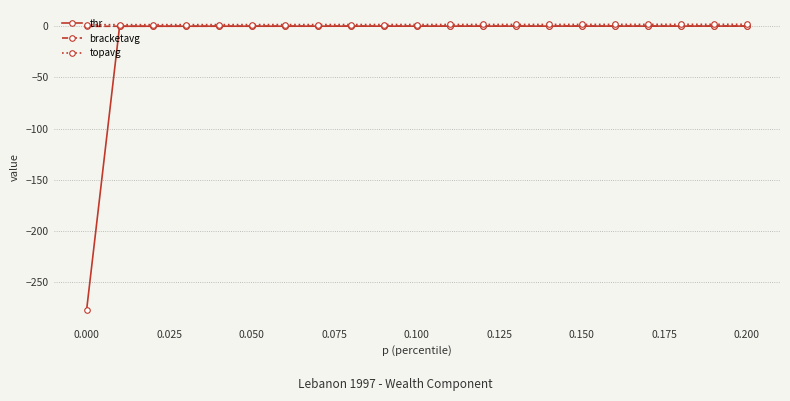

How many data points in thr are less than 0?

4